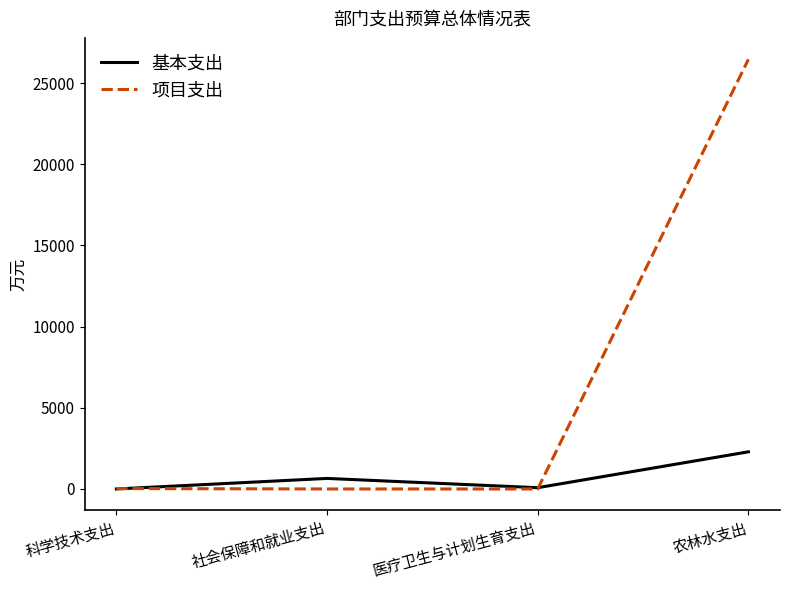

True or false: 基本支出 has a value of 648.9 at 社会保障和就业支出.

True